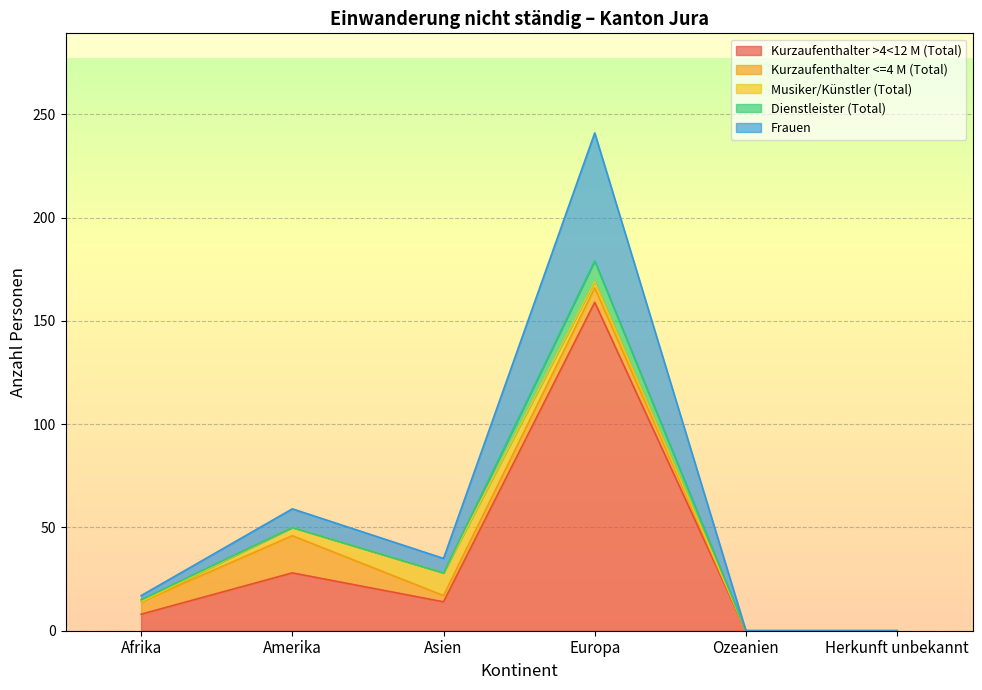

Rank the categories by Frauen value from lowest to highest.

Ozeanien, Herkunft unbekannt, Afrika, Asien, Amerika, Europa